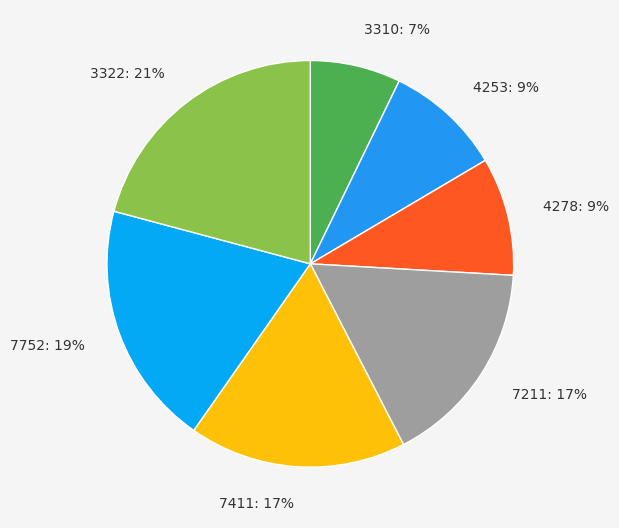

Is the sum of 3310: 7% and 7211: 17% greater than half?

No